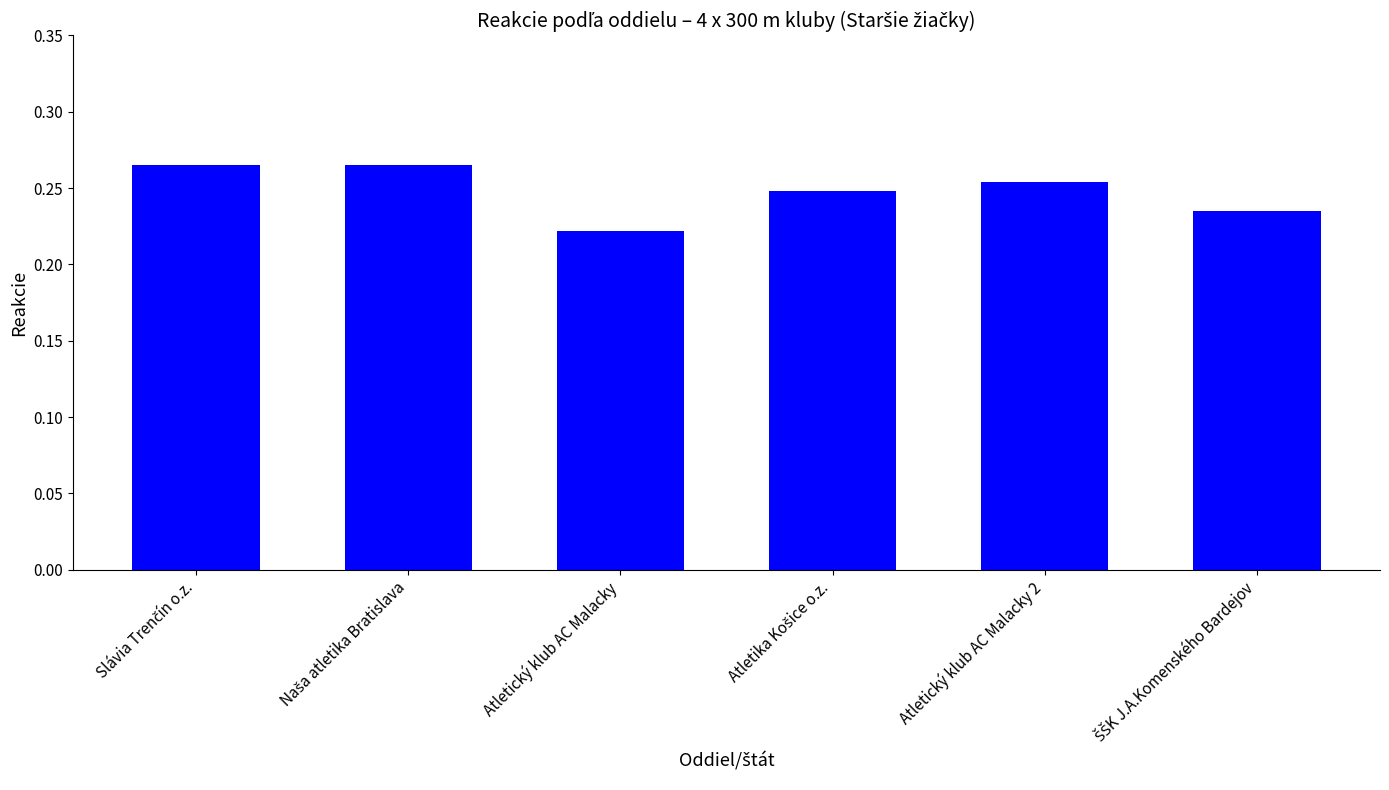

Between Atletický klub AC Malacky 2 and Atletický klub AC Malacky, which is larger?

Atletický klub AC Malacky 2